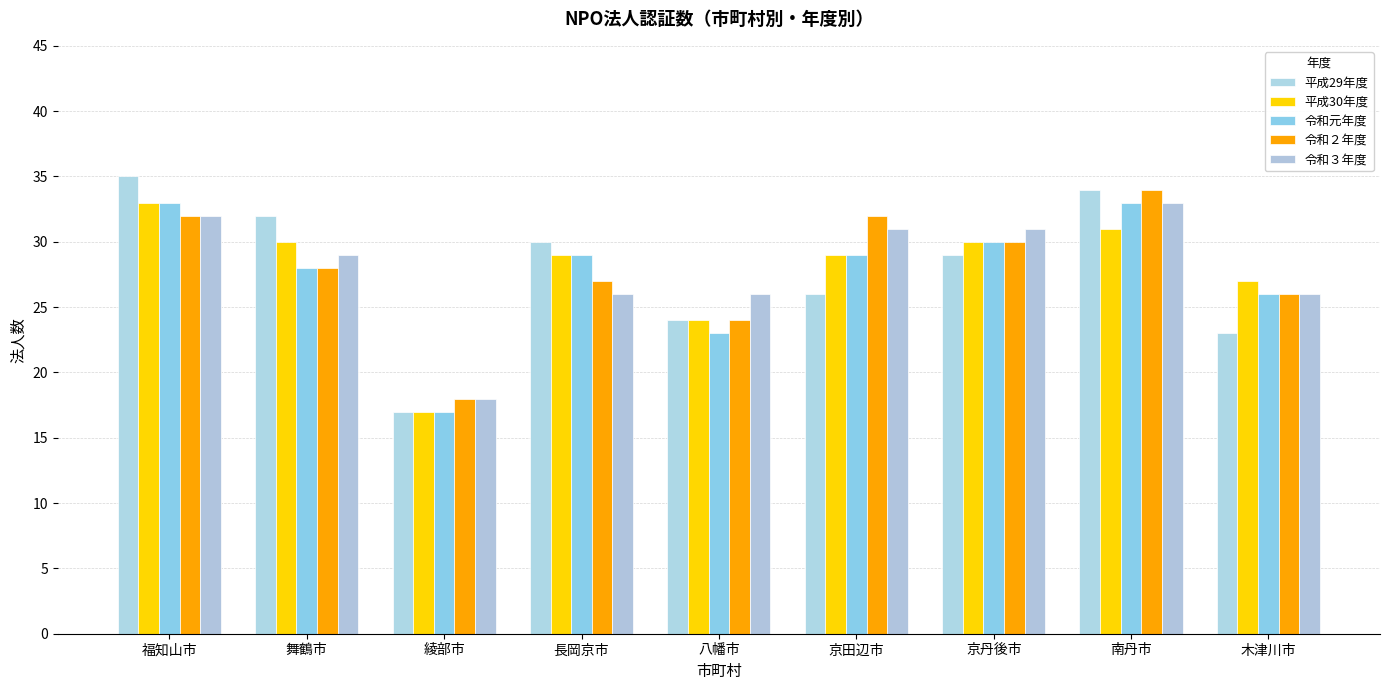

What is the difference between the second highest and second lowest values in the 令和３年度 series?

6